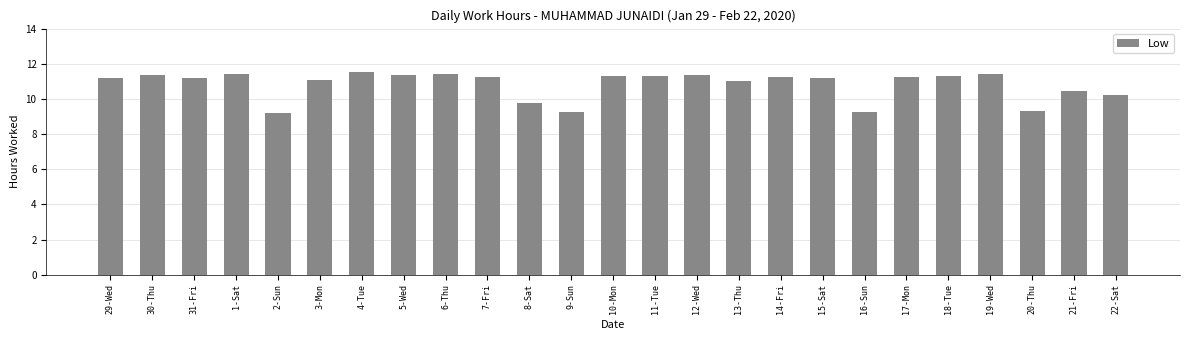

At which label does the data first exceed 11?

29-Wed